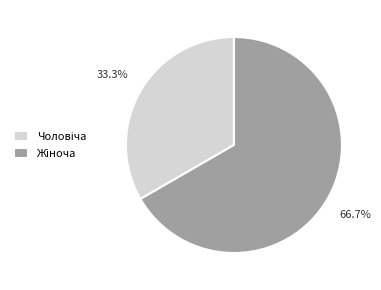

Does any single category account for the majority?

Yes